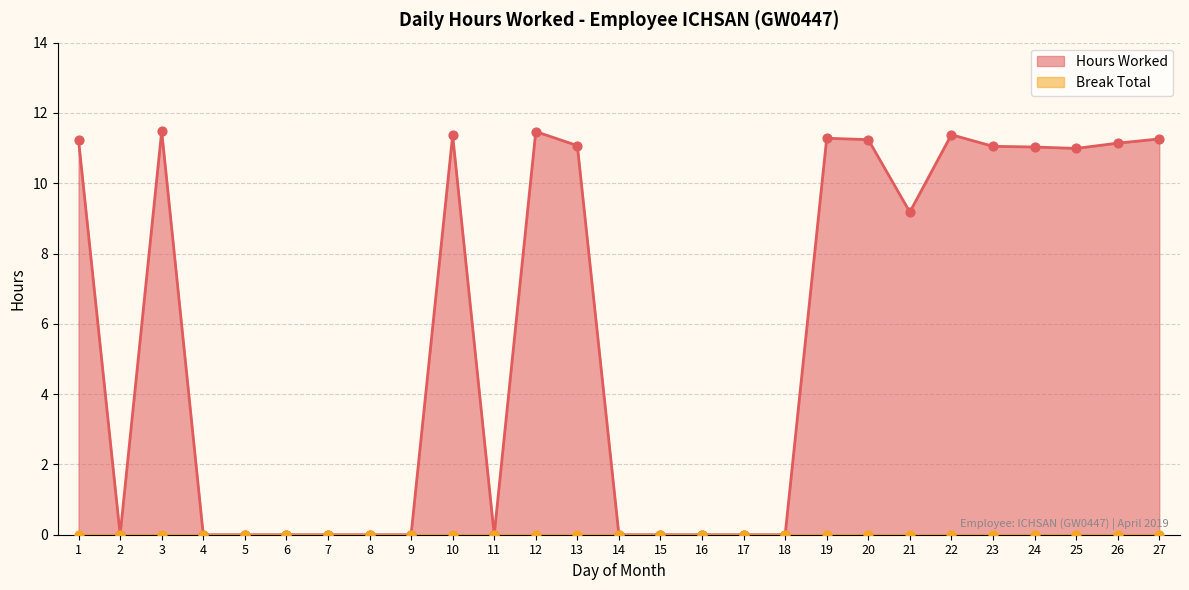

Approximately how many times larger is the value at 23 compared to 22?

1.0